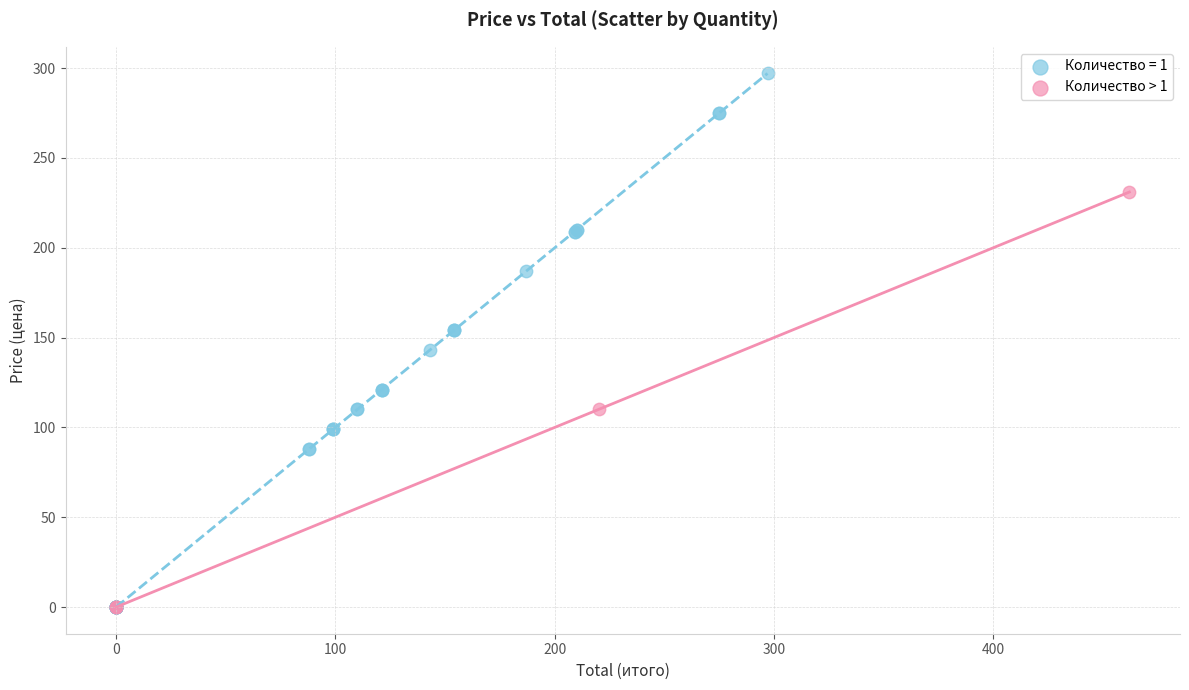

Which series reaches the maximum Y coordinate?

Количество = 1